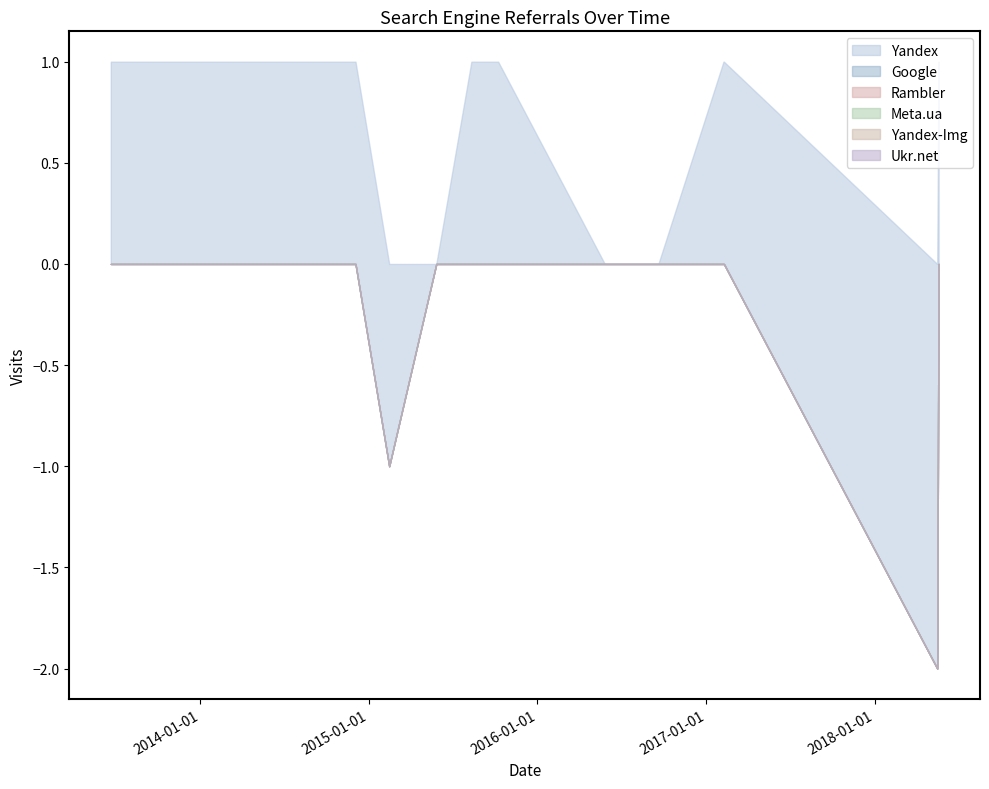

What is the label of the 19th point from the left?

2013-07-11